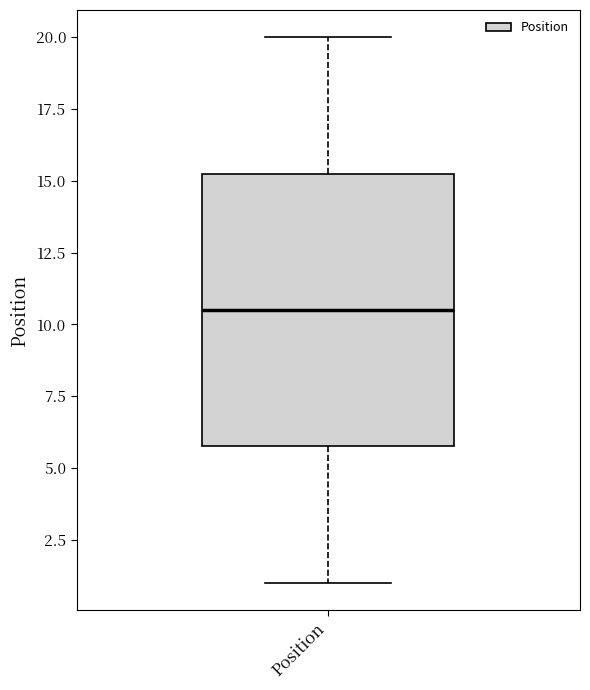

Where does the lower whisker of the box for Position end on the y-axis? The values are not printed on the chart, so give them approximately, as read against the axis.

1.0